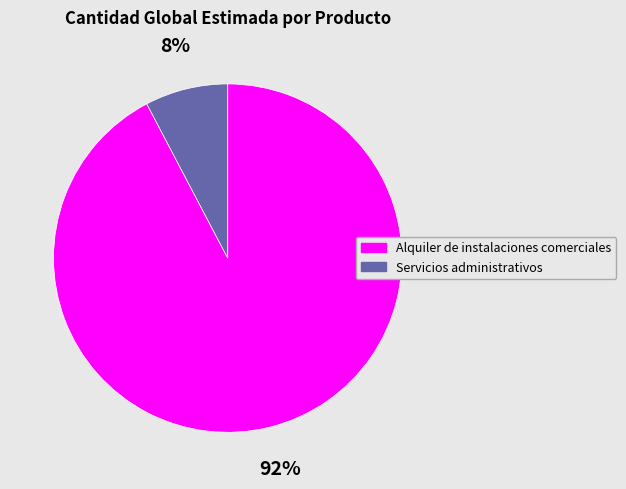

Between Alquiler de instalaciones comerciales and Servicios administrativos, which is larger?

Alquiler de instalaciones comerciales